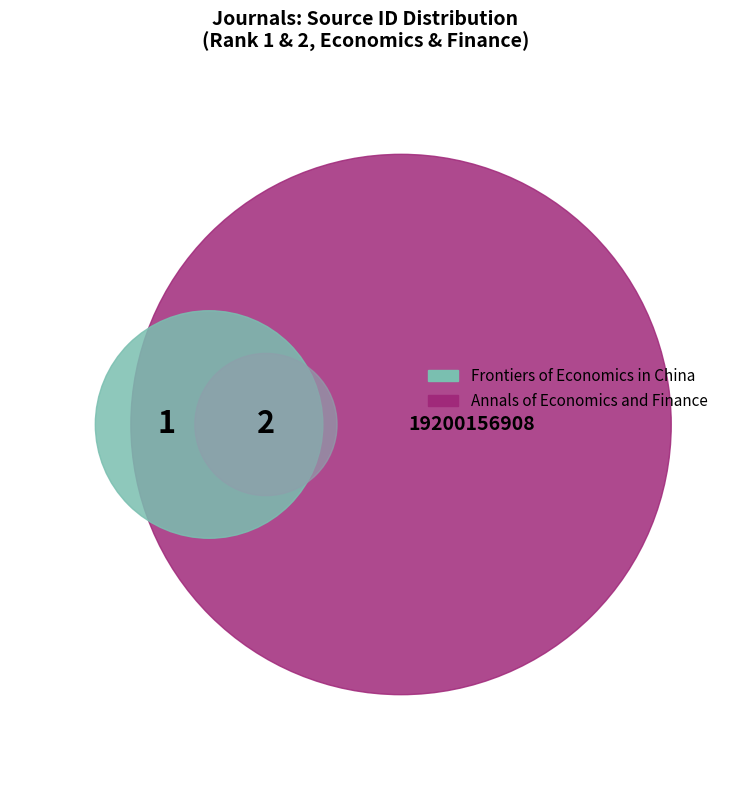

Rank the categories by value from lowest to highest.

Frontiers of Economics in China, Annals of Economics and Finance